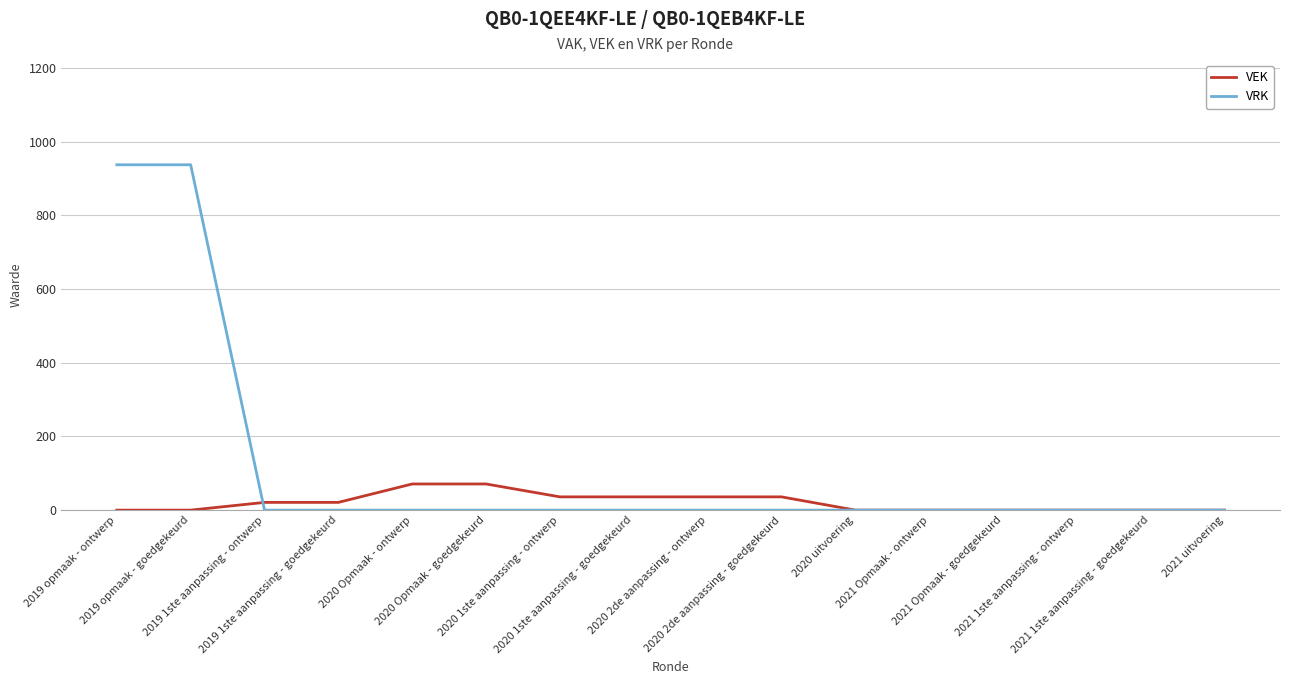

Rank the series by their average value, from highest to lowest.

VRK, VEK